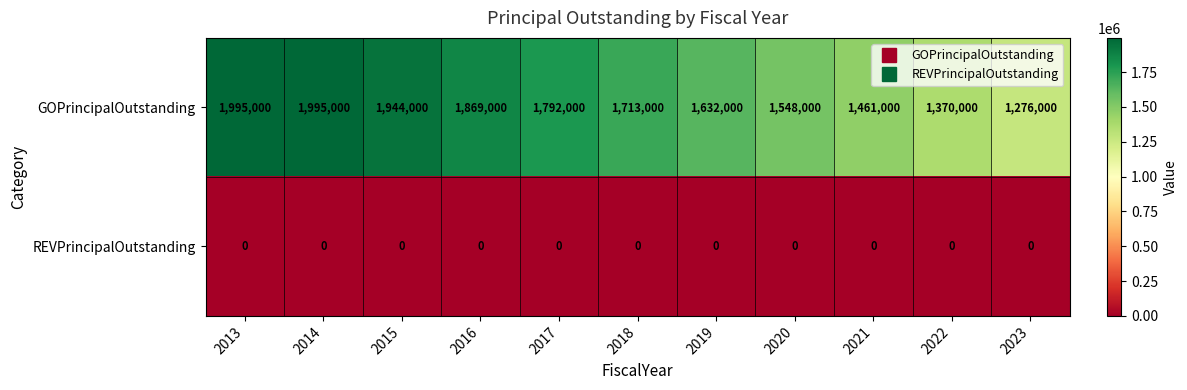

Reading left to right, transcribe all the data shown in this chart.

GOPrincipalOutstanding: 1995000	1995000	1944000	1869000	1792000	1713000	1632000	1548000	1461000	1370000	1276000
REVPrincipalOutstanding: 0	0	0	0	0	0	0	0	0	0	0